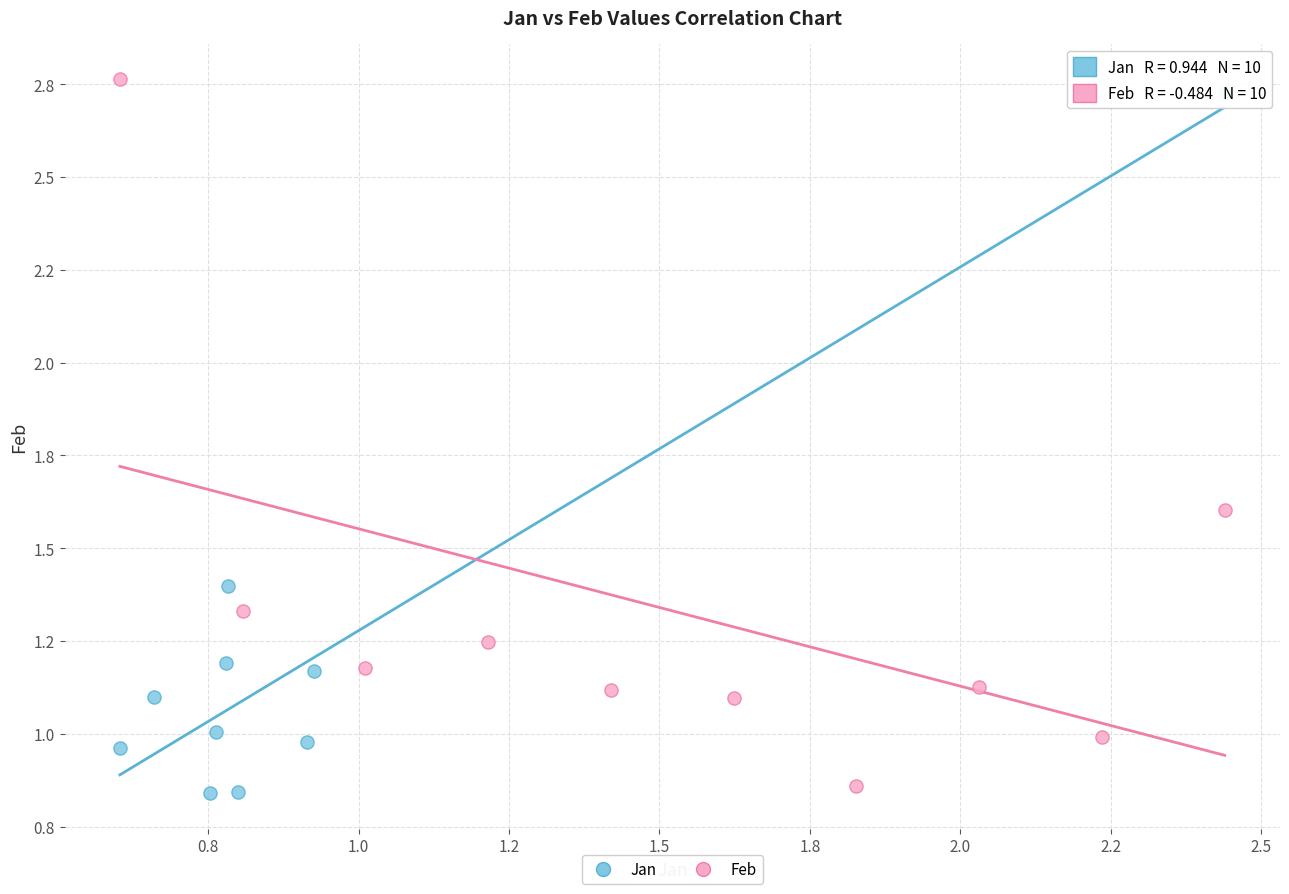

Which series reaches the minimum Y coordinate?

Jan